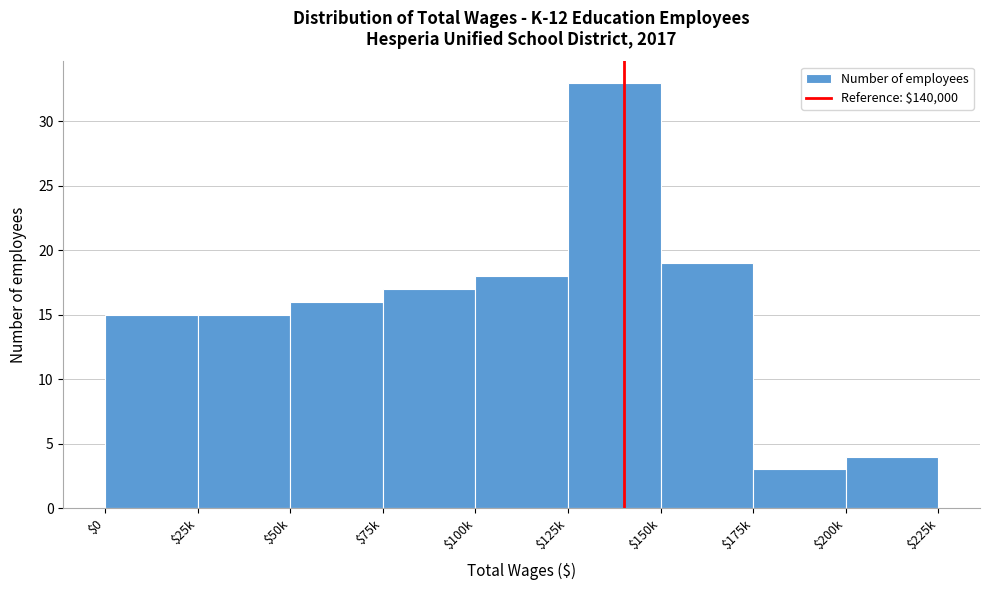

Reading right to left, what are all the values shown in this chart?

4	3	19	33	18	17	16	15	15